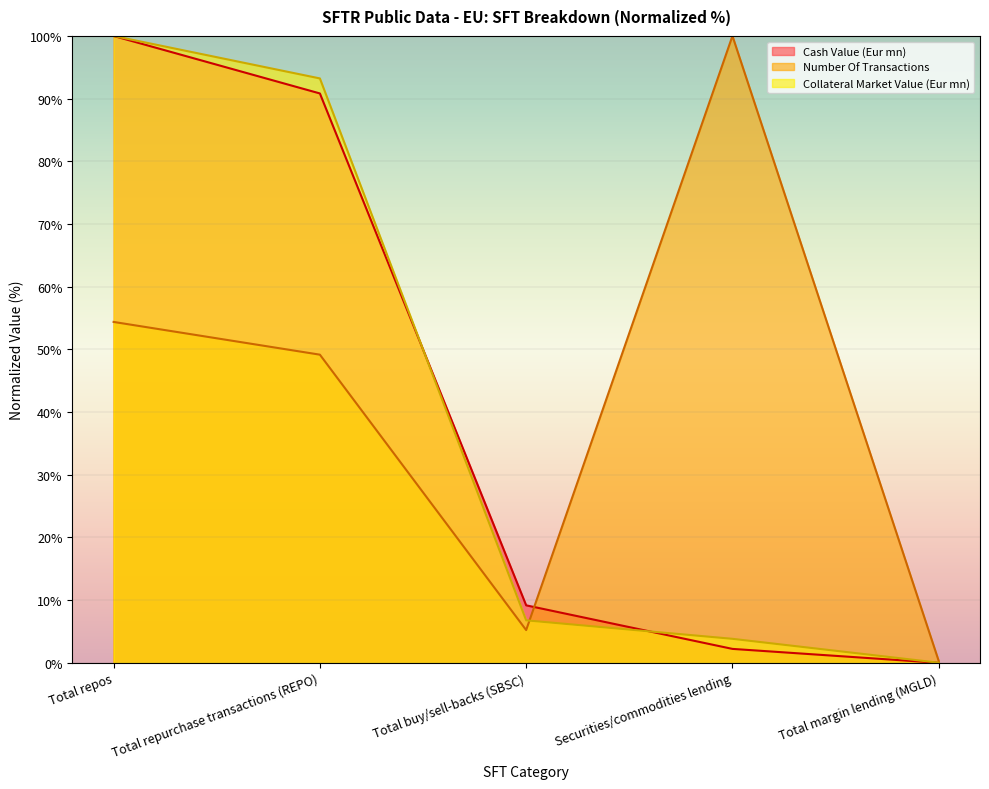

Rank the series by their maximum value, from lowest to highest.

Cash Value (Eur mn), Number Of Transactions, Collateral Market Value (Eur mn)